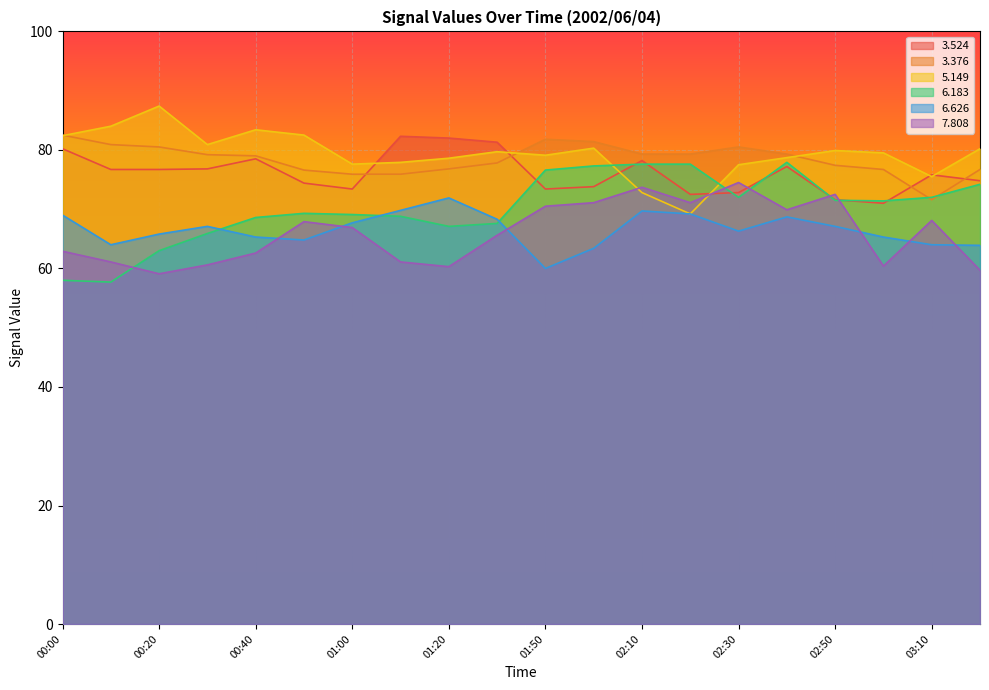

True or false:   3.376 and   6.626 intersect in this chart.

False